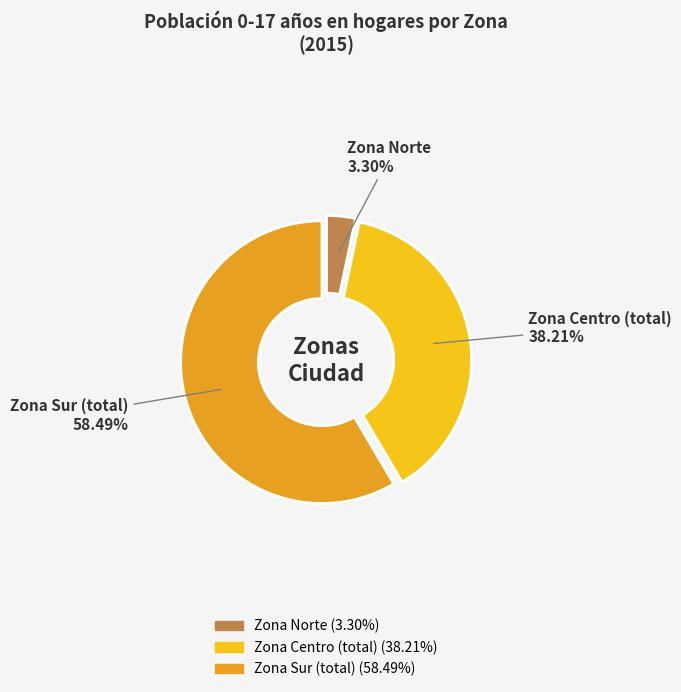

Is there a majority slice in this chart?

Yes